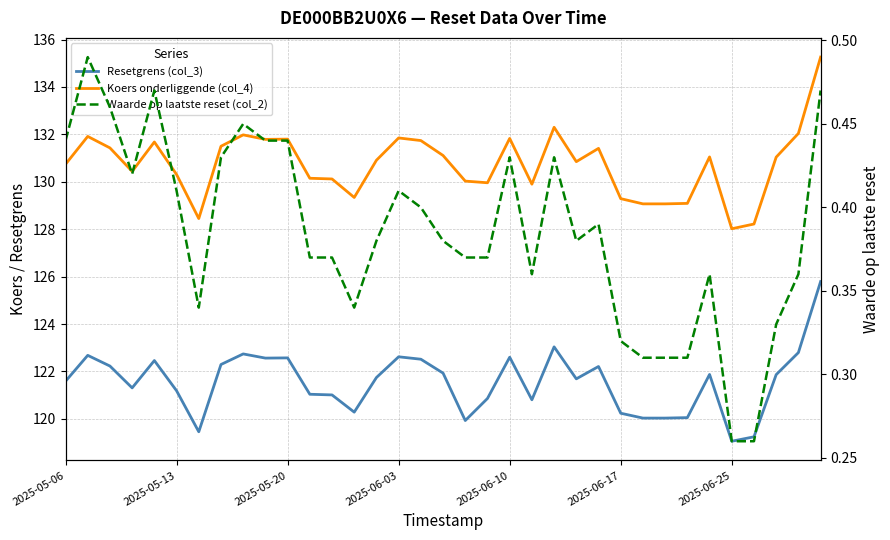

Is the value of Resetgrens (col_3) at 11 greater than the value of Koers onderliggende (col_4) at 21?

No